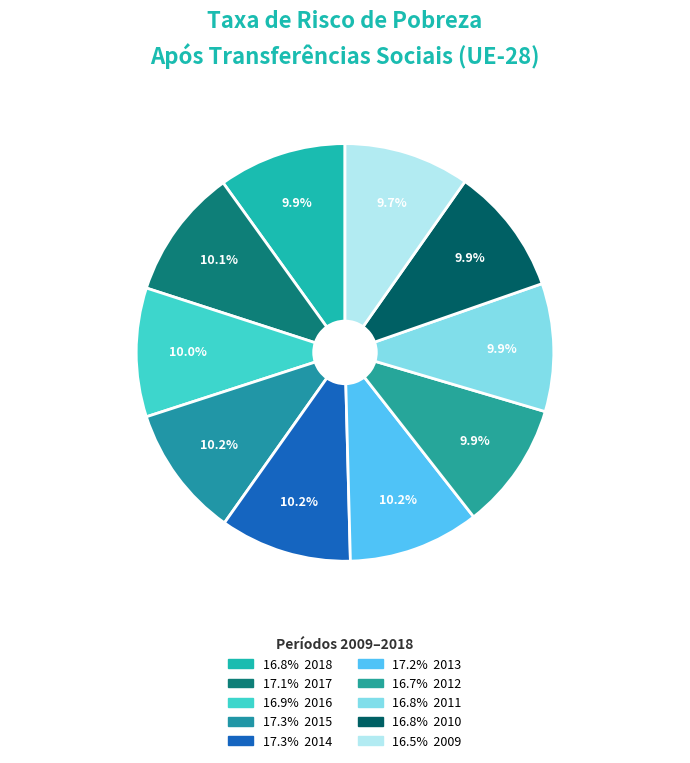

Which slice is the largest?

2015